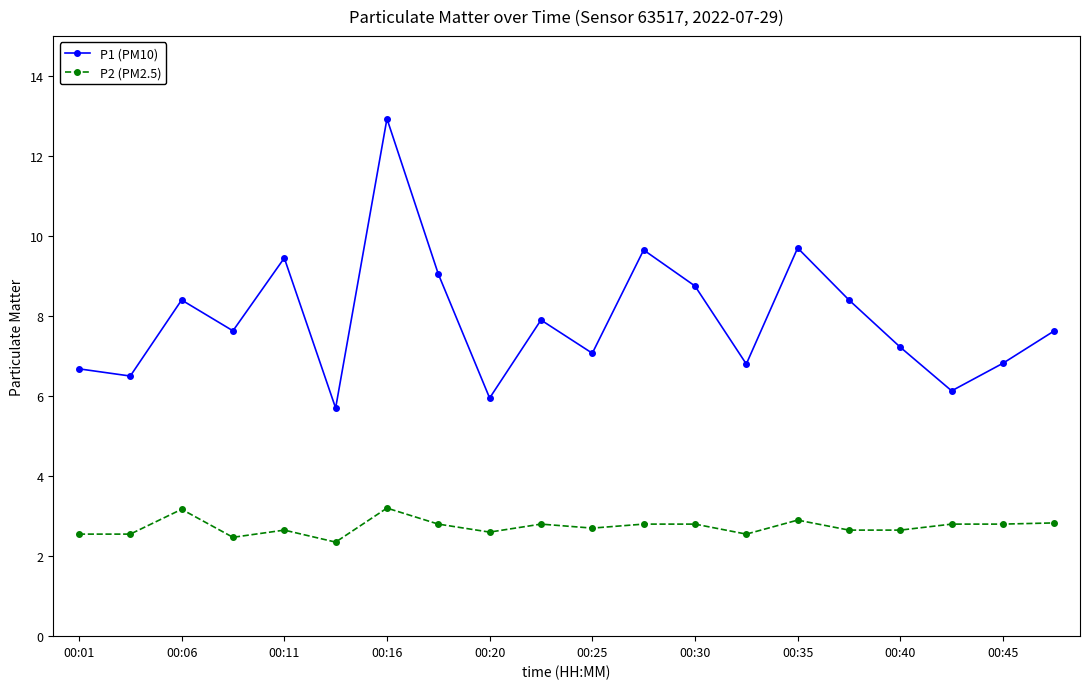

True or false: P1 (PM10) and P2 (PM2.5) cross at least once.

False